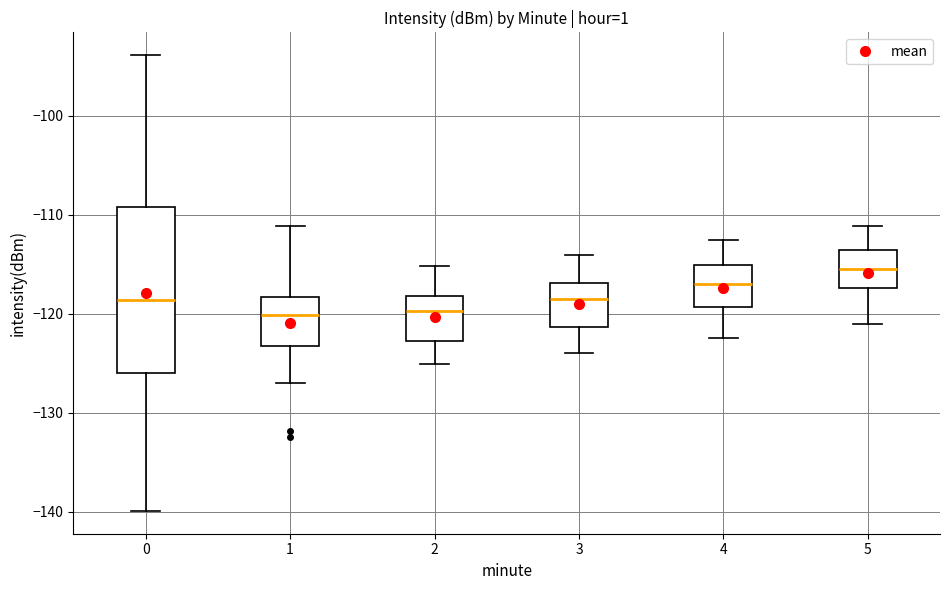

Reading left to right, transcribe this box plot: for each box, give where its median line is, the range the box spans, and where its two whiskers end, as read against the y-axis. The values are not printed on the chart, so give them approximately, as read against the axis.

0: median -119, box -126 to -109, whiskers -140 to -94
1: median -120, box -123 to -118, whiskers -127 to -111
2: median -120, box -123 to -118, whiskers -125 to -115
3: median -118, box -121 to -117, whiskers -124 to -114
4: median -117, box -119 to -115, whiskers -122 to -113
5: median -115, box -117 to -114, whiskers -121 to -111